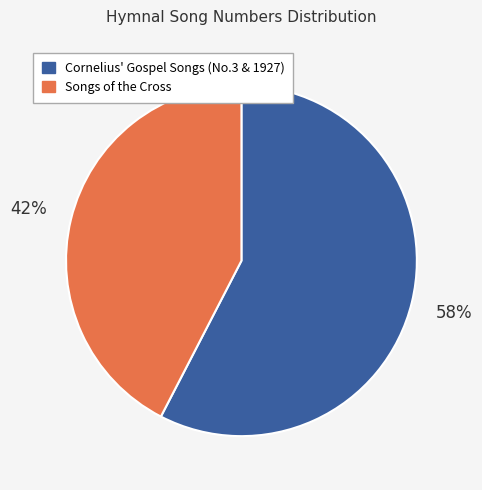

Is there a majority slice in this chart?

Yes